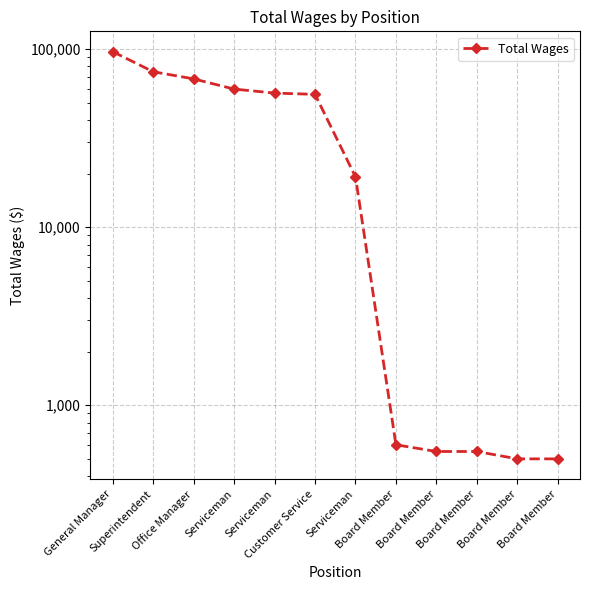

True or false: the data shows 15860 at Serviceman.

False